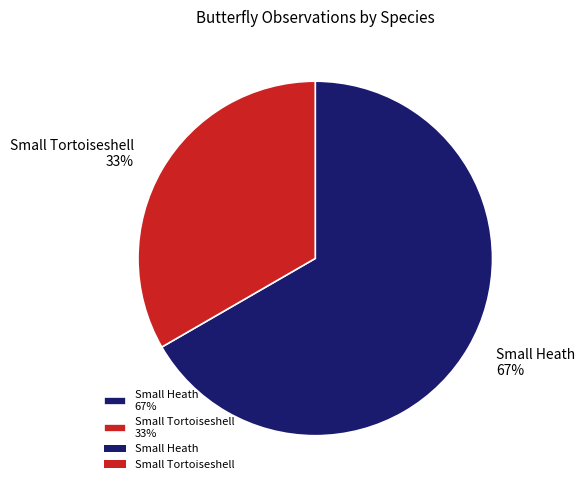

To the nearest percent, what is the average slice percentage?

50%